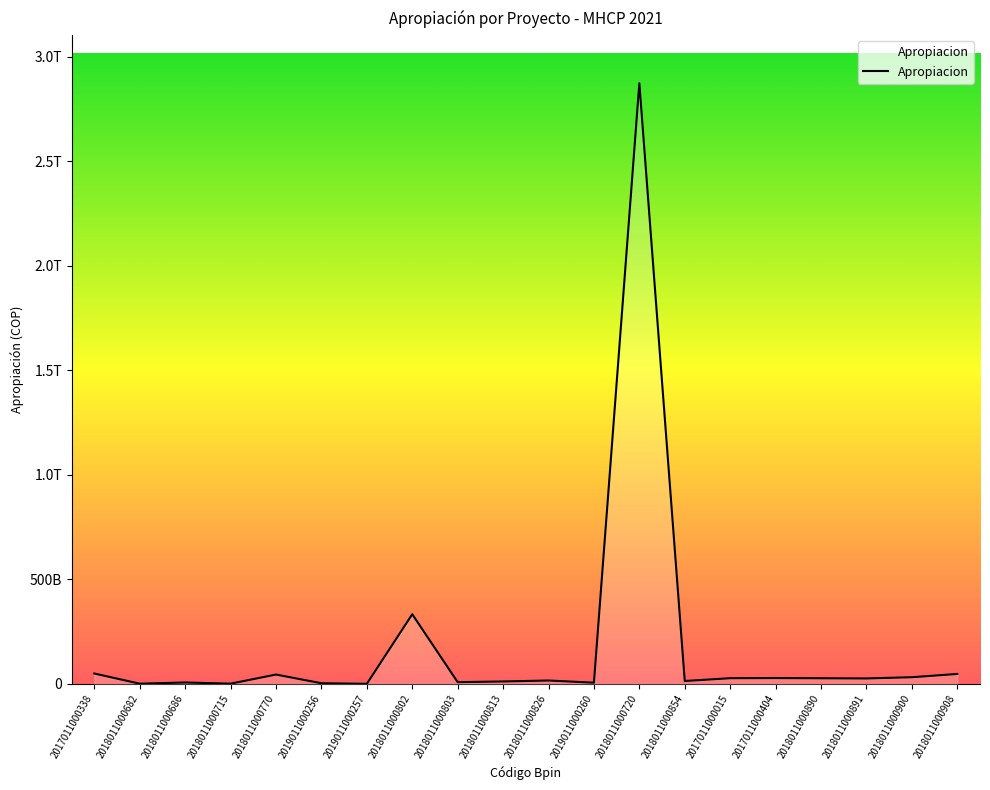

What is the ratio of the value at 2018011000908 to the value at 2017011000015?

1.7